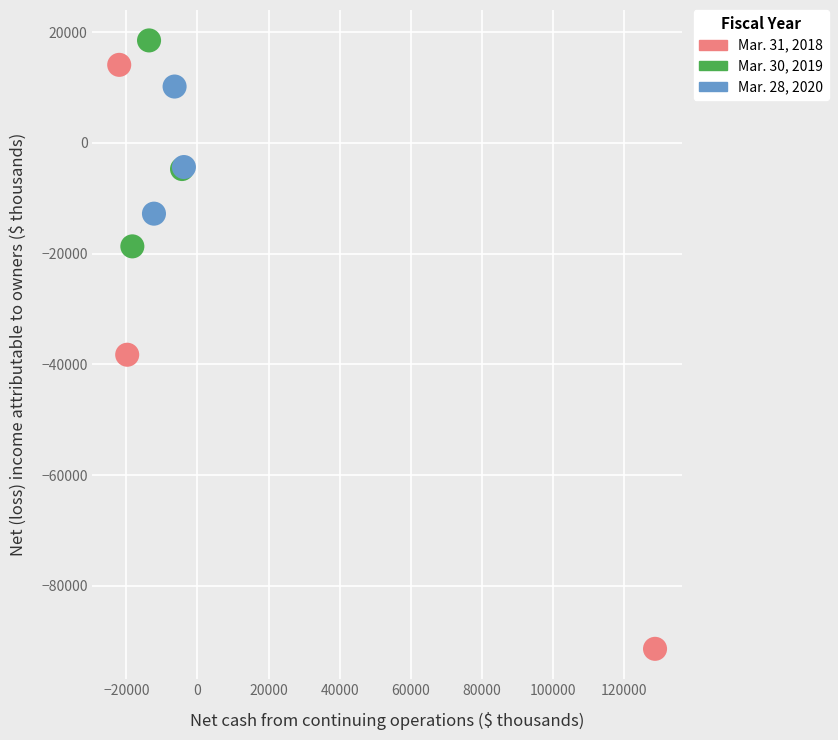

Which series has the largest Y range (max minus min)?

Mar. 31, 2018